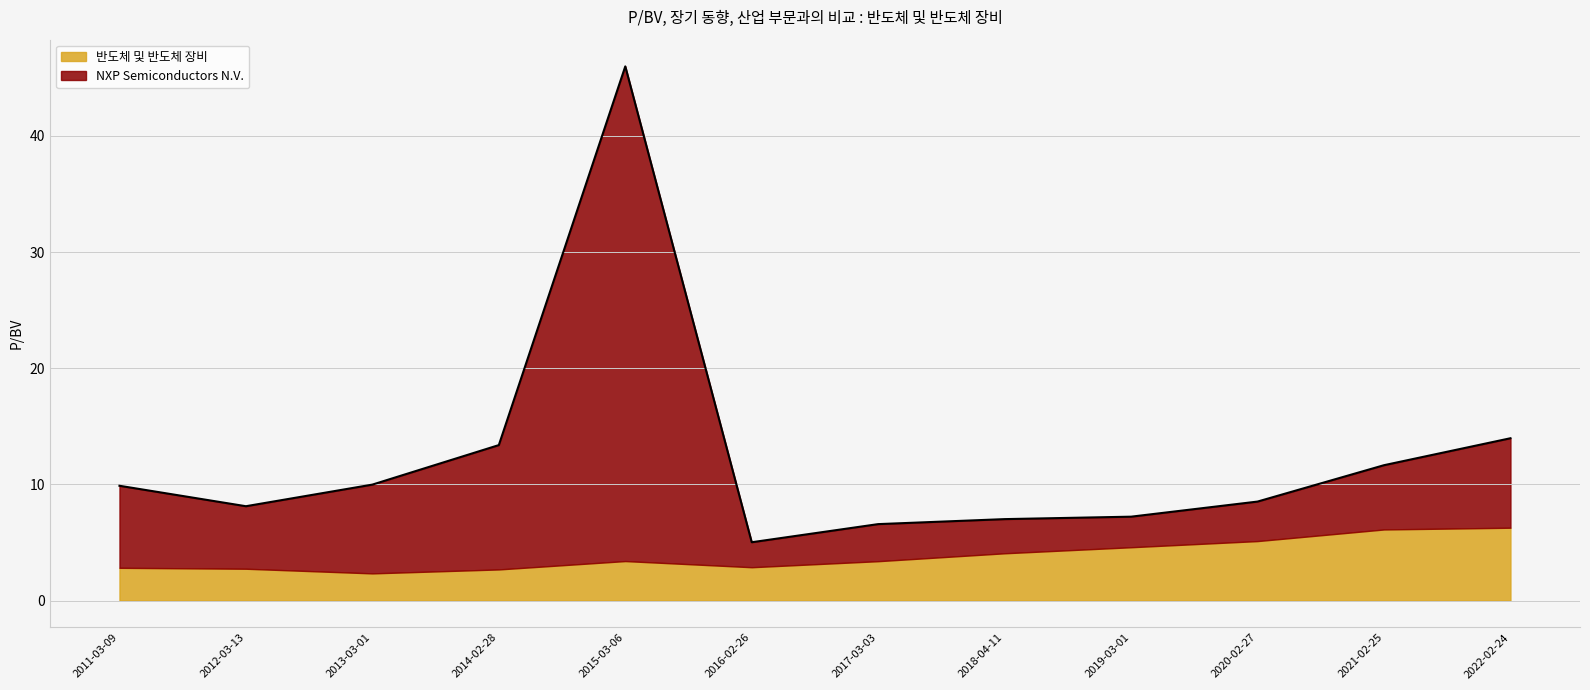

What is the value of the 3rd point from the left?

10.0